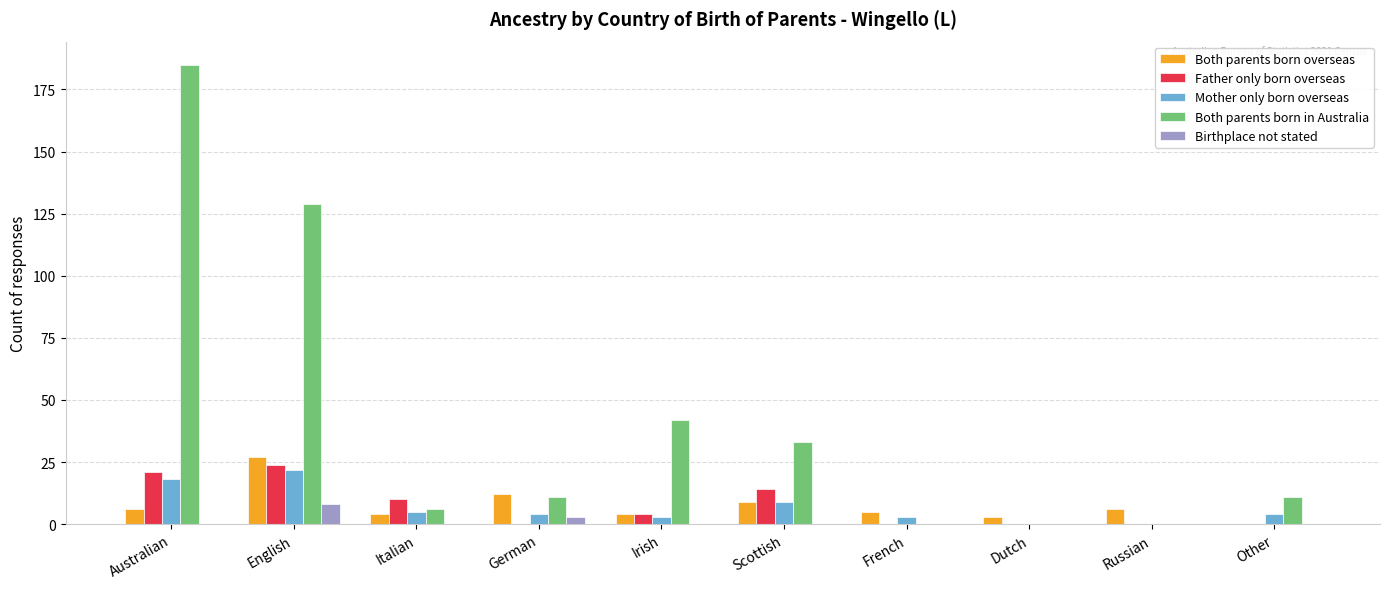

What is the greatest value displayed?

185